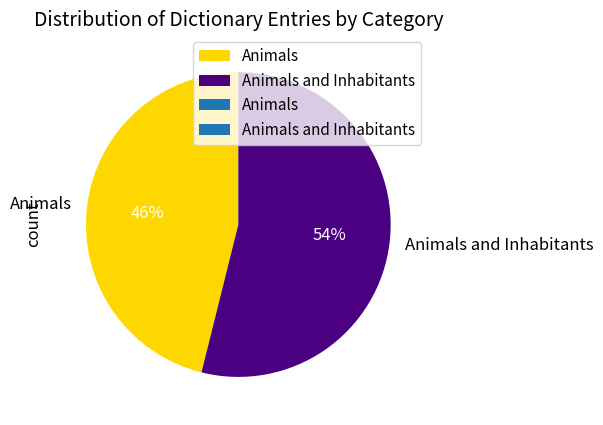

How many segments does this pie chart have?

2